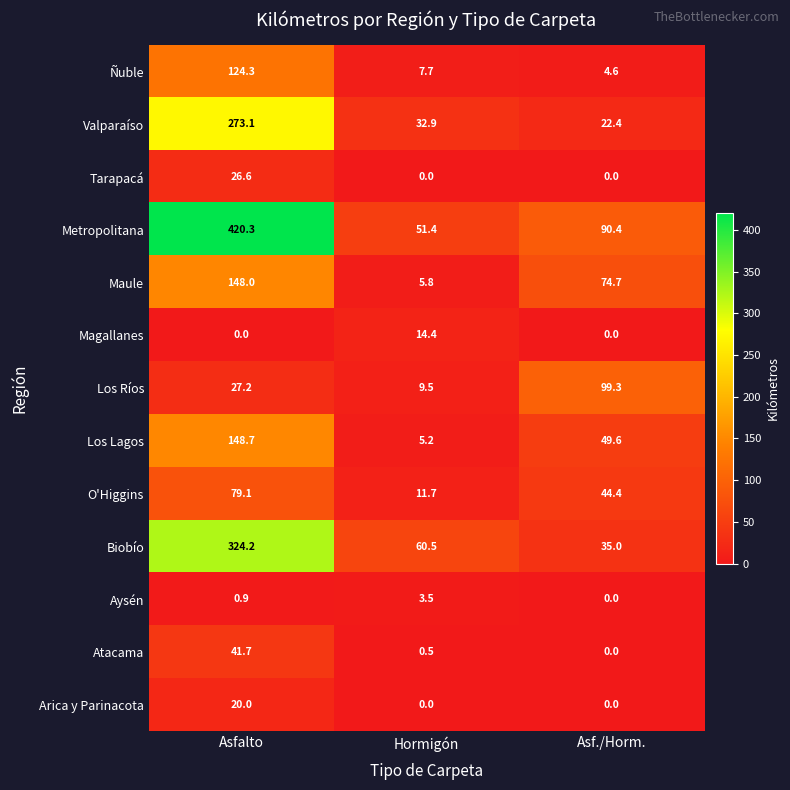

List the series in order of their peak value, lowest first.

Aysén, Magallanes, Arica y Parinacota, Tarapacá, Atacama, O'Higgins, Los Ríos, Ñuble, Maule, Los Lagos, Valparaíso, Biobío, Metropolitana